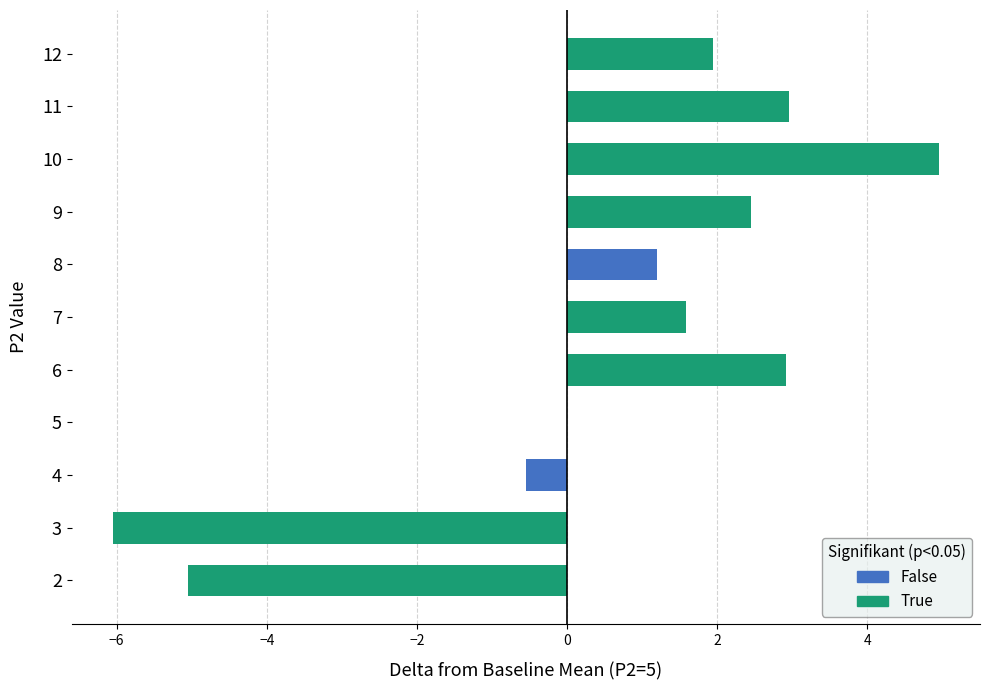

What is the sum of the values at 3 and 4?

-6.6